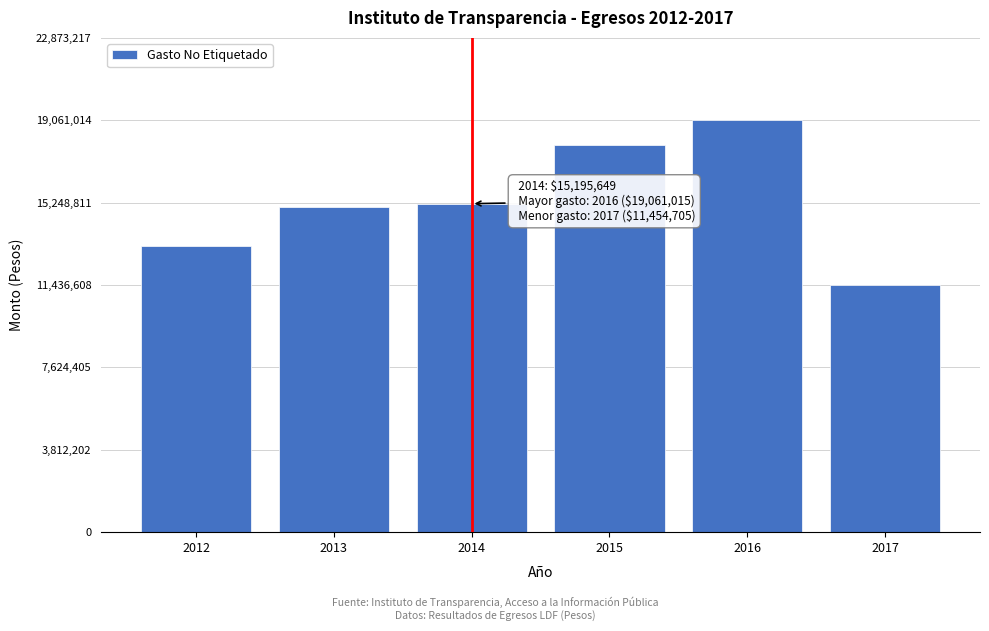

Reading right to left, transcribe all the data shown in this chart.

11454704.6	19061014.9	17929237.4	15195649.0	15025717.0	13227156.0